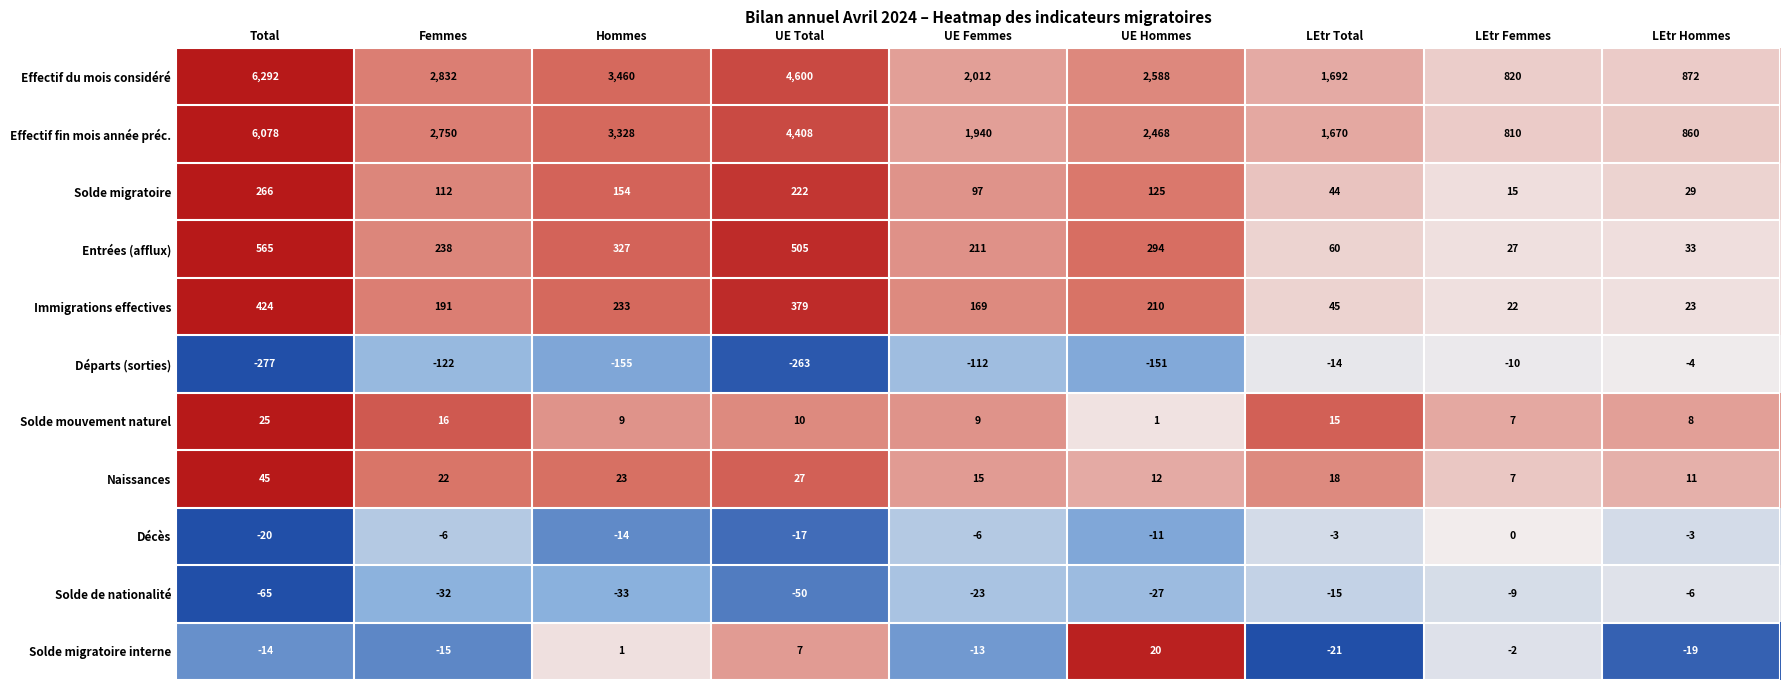

At which category is the sum across all series the highest?

Total